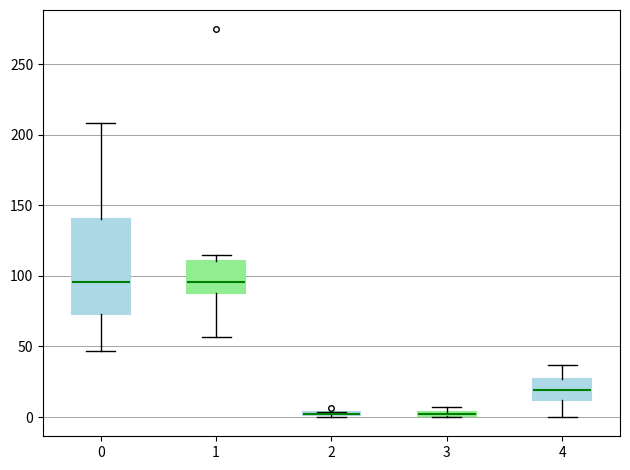

Where is the upper edge of the box at x = 1 on the y-axis? The values are not printed on the chart, so give them approximately, as read against the axis.

110